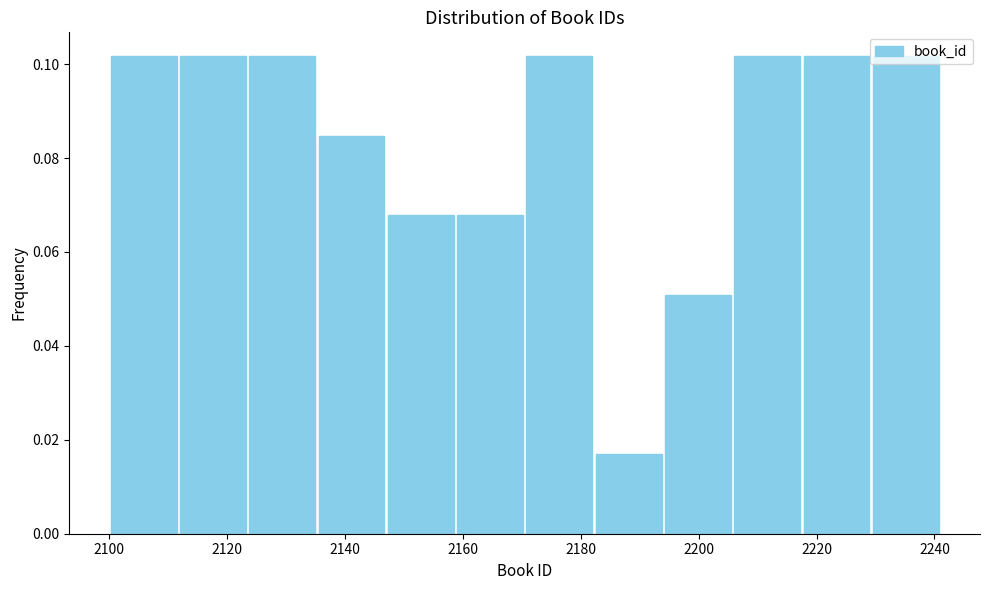

Reading left to right, transcribe this chart: for each bar, give the range it covers on the x-axis and its height. Neither the bar edges nor the heights are printed on the chart, so give them approximately, as read against the axes.

2100 to 2112: 0.102
2112 to 2124: 0.102
2124 to 2136: 0.102
2136 to 2148: 0.084
2148 to 2158: 0.068
2158 to 2170: 0.068
2170 to 2182: 0.102
2182 to 2194: 0.016
2194 to 2206: 0.050
2206 to 2218: 0.102
2218 to 2230: 0.102
2230 to 2242: 0.102